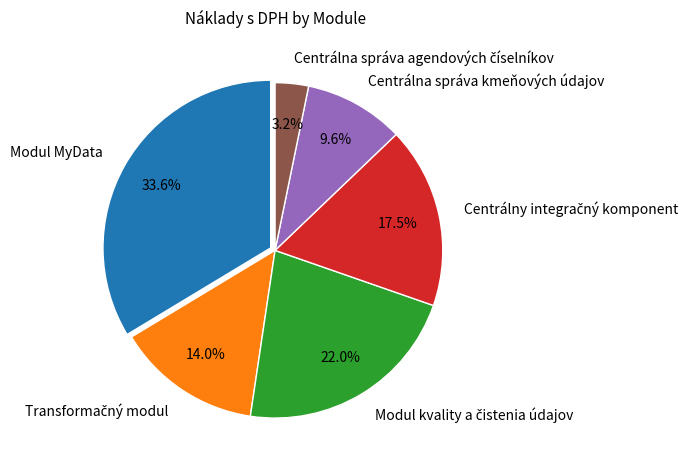

How many segments does this pie chart have?

6